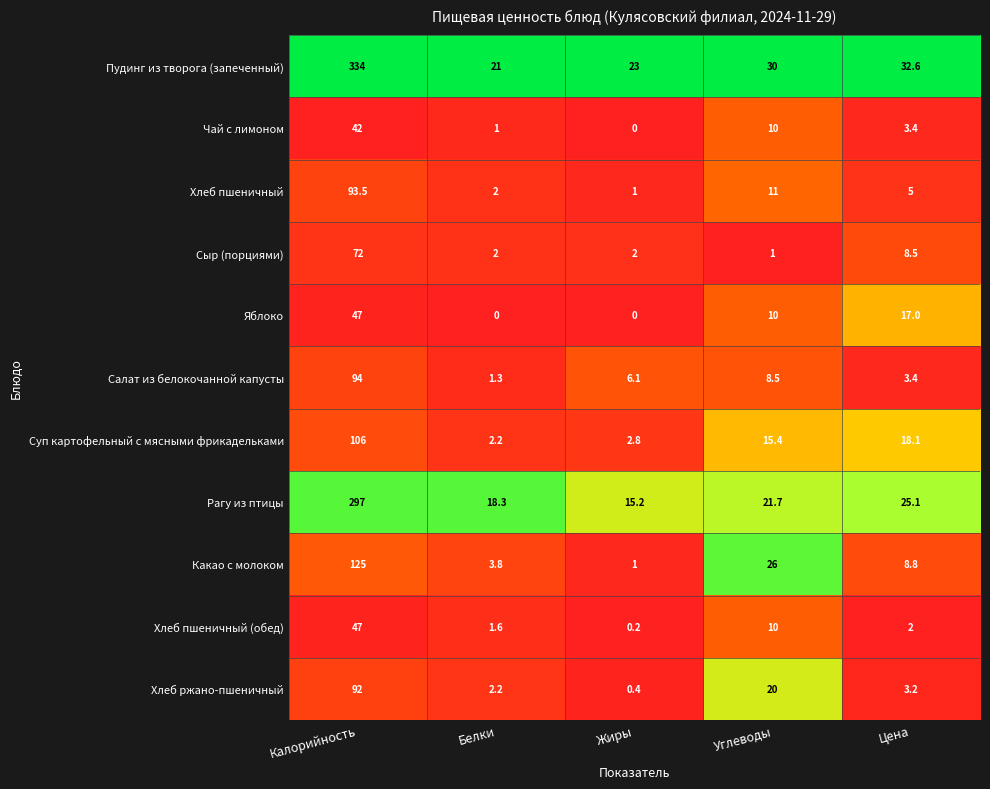

What is the difference between the maximum and second lowest values in the Какао с молоком series?

121.2